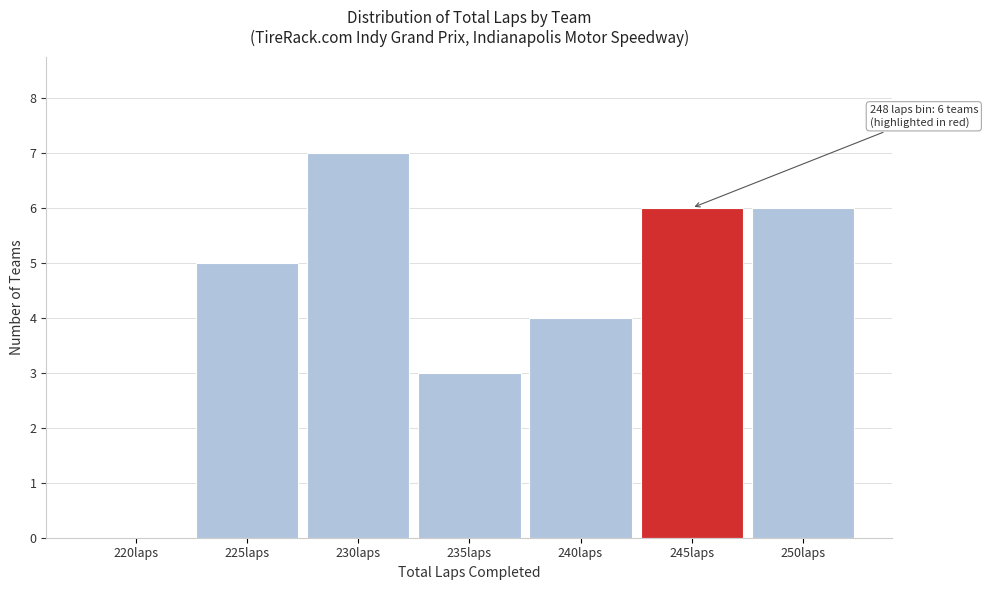

Reading left to right, what are all the values shown in this chart?

220laps=0	225laps=5	230laps=7	235laps=3	240laps=4	245laps=6	250laps=6